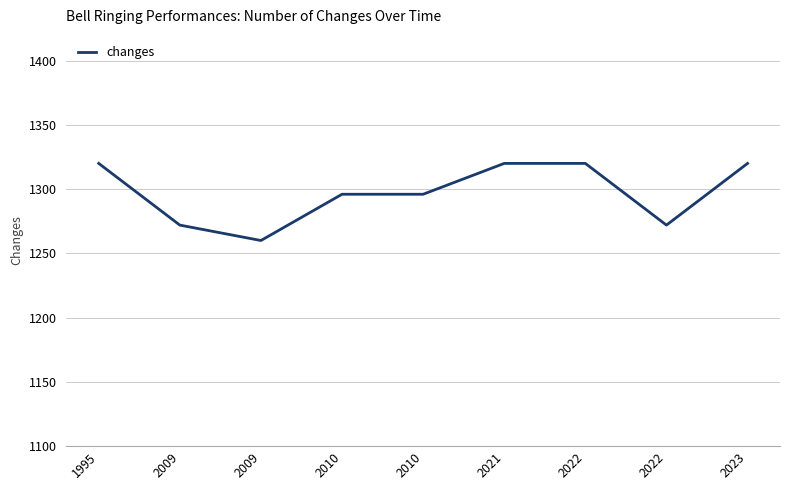

Rank the categories by value from highest to lowest.

1995, 2021, 2022, 2023, 2010, 2010, 2009, 2022, 2009